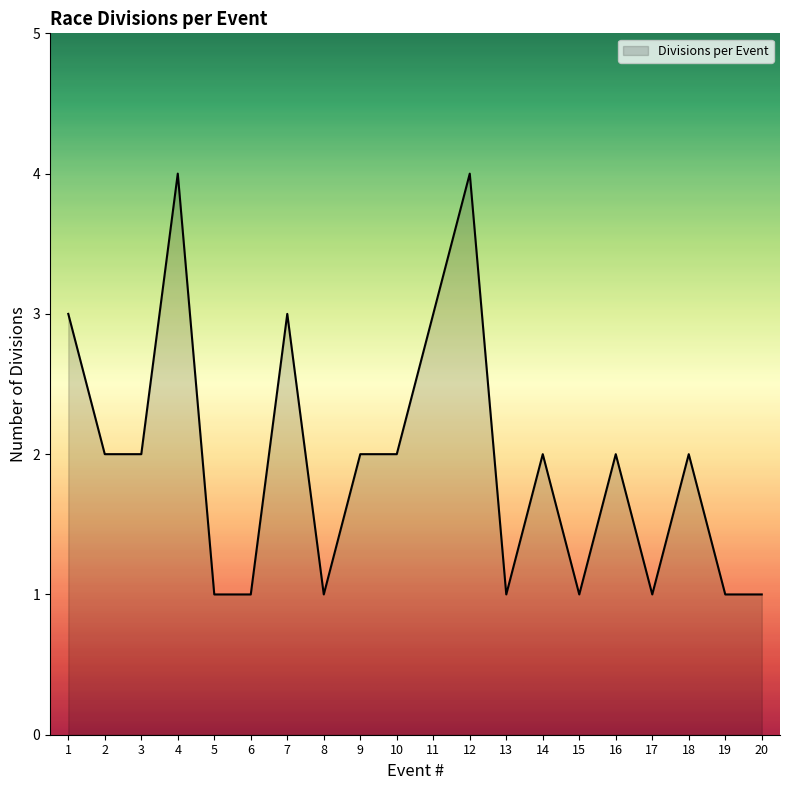

What is the sum of the values at 9 and 20?

3